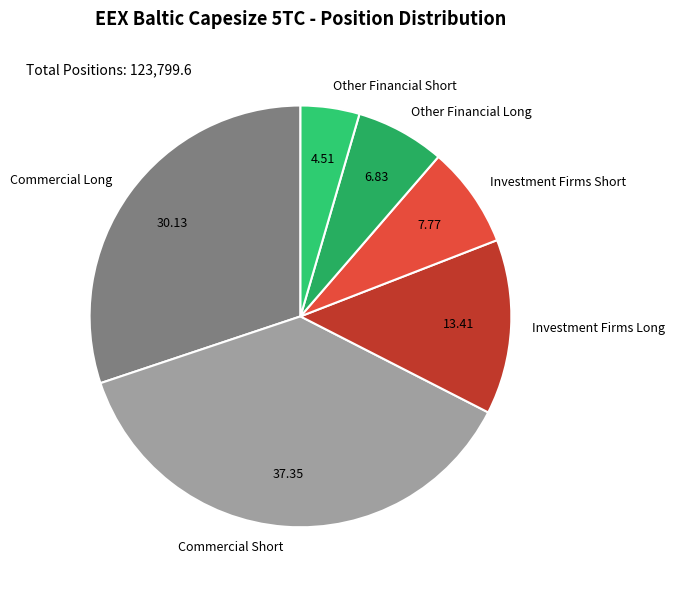

Is there any slice that represents more than half of the pie?

No